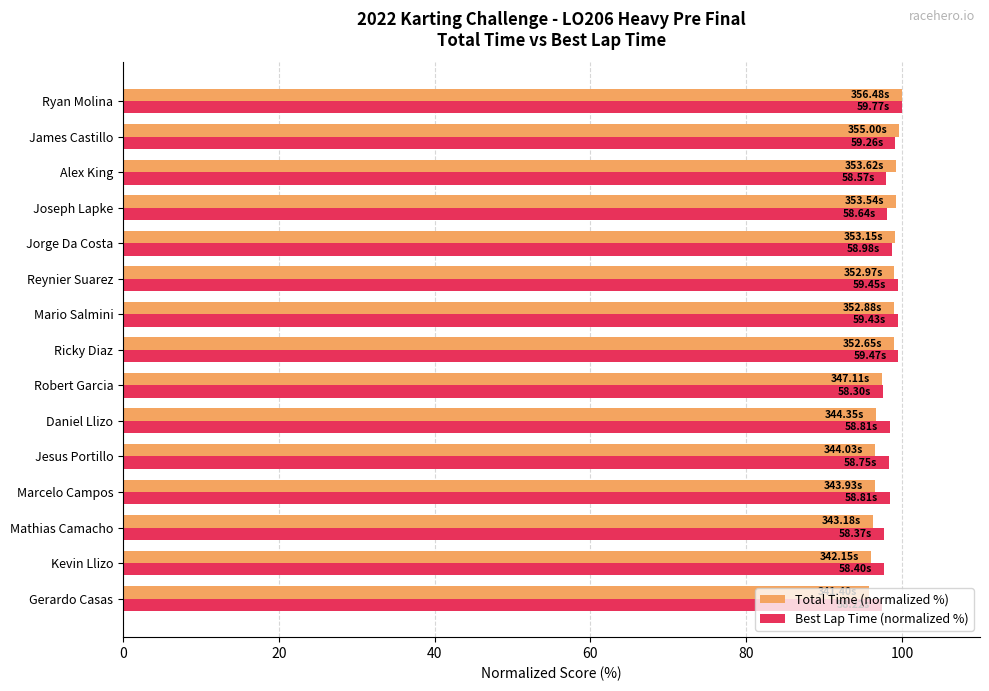

What is the average value of the Best Lap Time (normalized %) series?

98.5